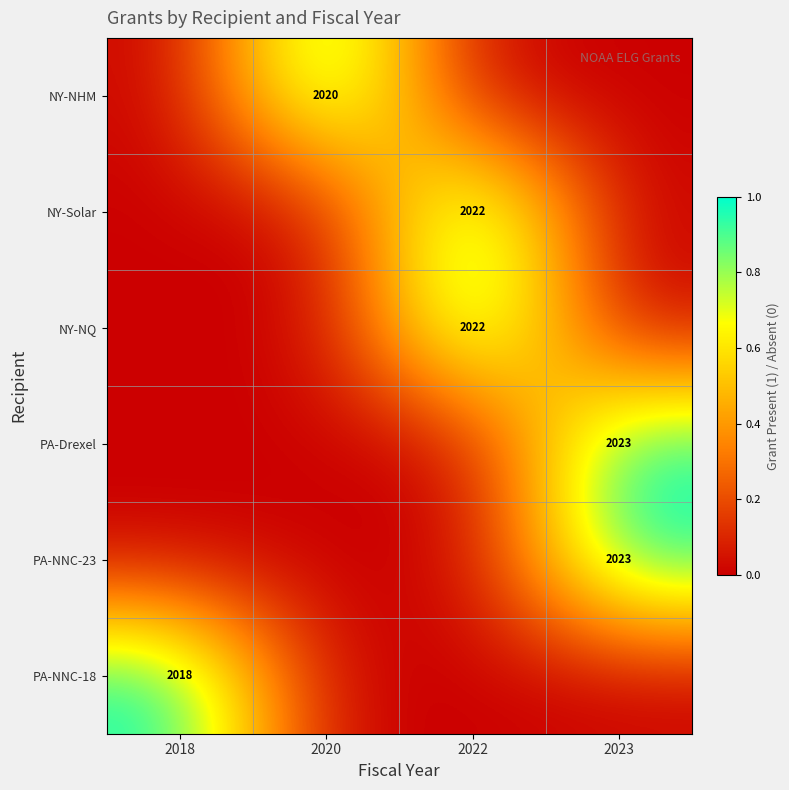

At which category does the chart reach its minimum across all series?

2018